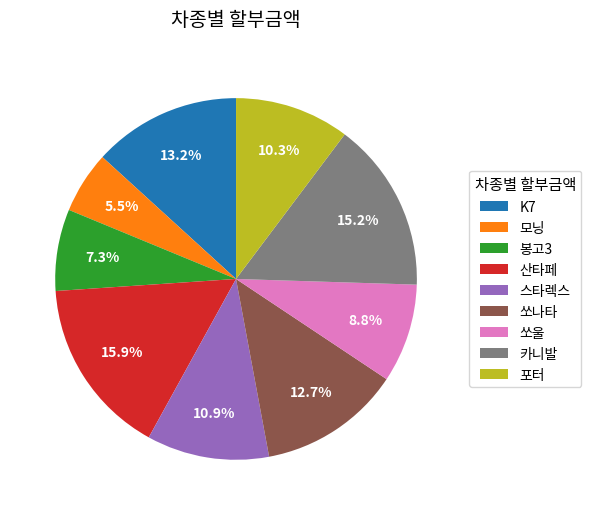

What percentage is the K7 slice, to the nearest percent?

13%